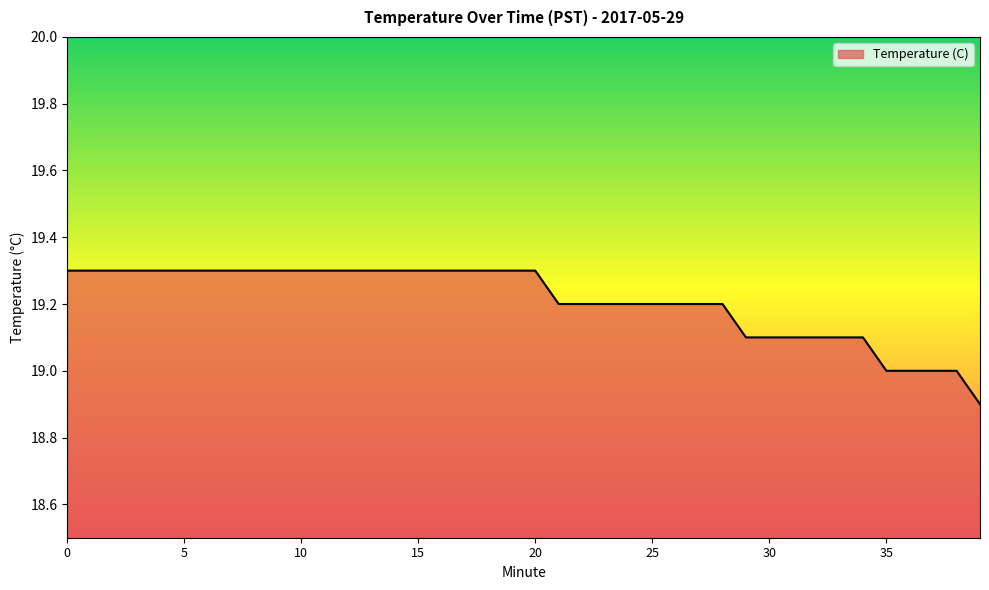

What is the difference between the maximum and minimum values?

0.4